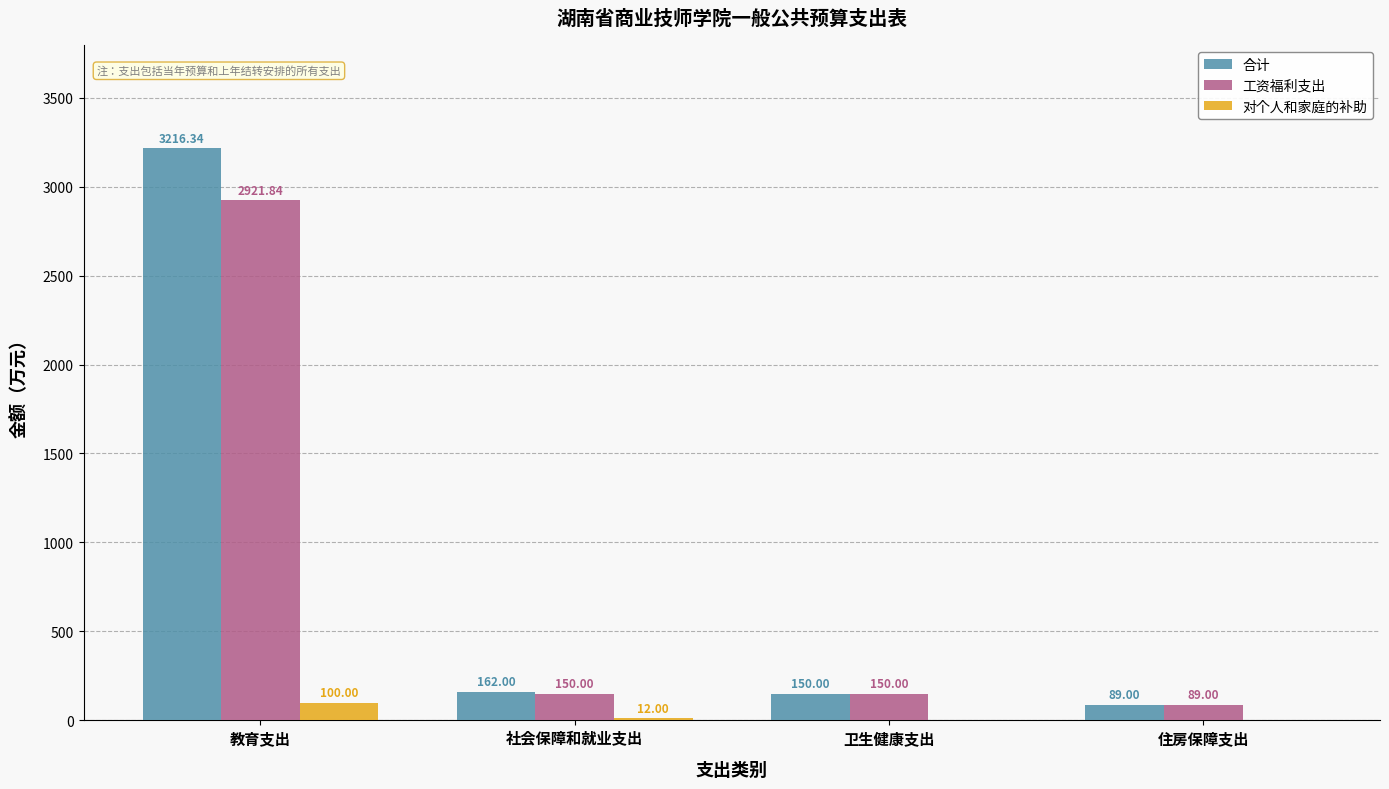

Which series has the largest range (max minus min)?

合计